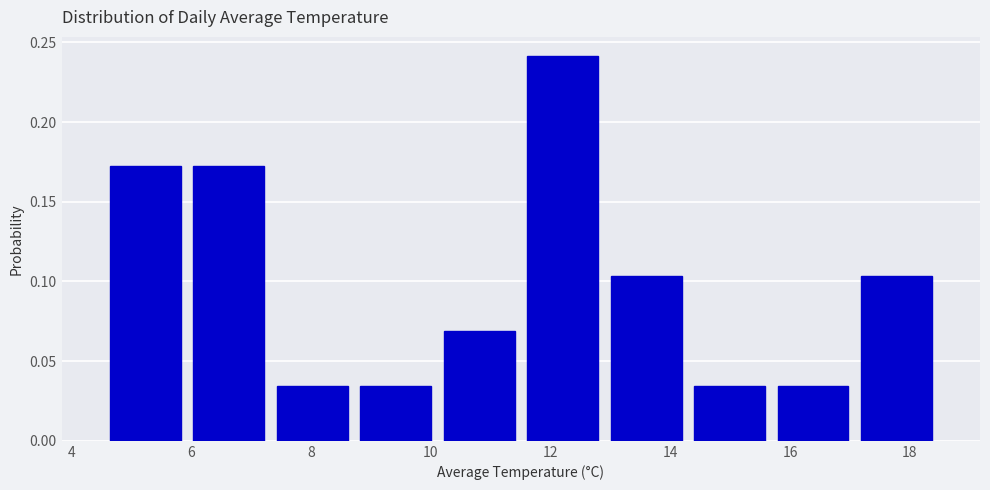

Reading left to right, list every bar in this chart as the range it spans on the x-axis followed by its height. Neither the bar edges nor the heights are printed on the chart, so give them approximately, as read against the axes.

4.6 to 6.0: 0.170
6.0 to 7.4: 0.170
7.4 to 8.8: 0.035
8.8 to 10.2: 0.035
10.2 to 11.6: 0.070
11.6 to 12.8: 0.240
12.8 to 14.2: 0.105
14.2 to 15.6: 0.035
15.6 to 17.0: 0.035
17.0 to 18.4: 0.105